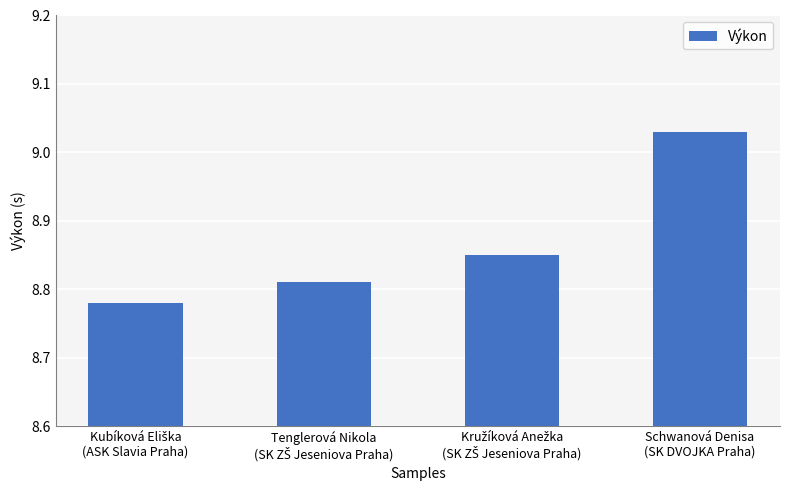

What is the sum of all values?

35.5